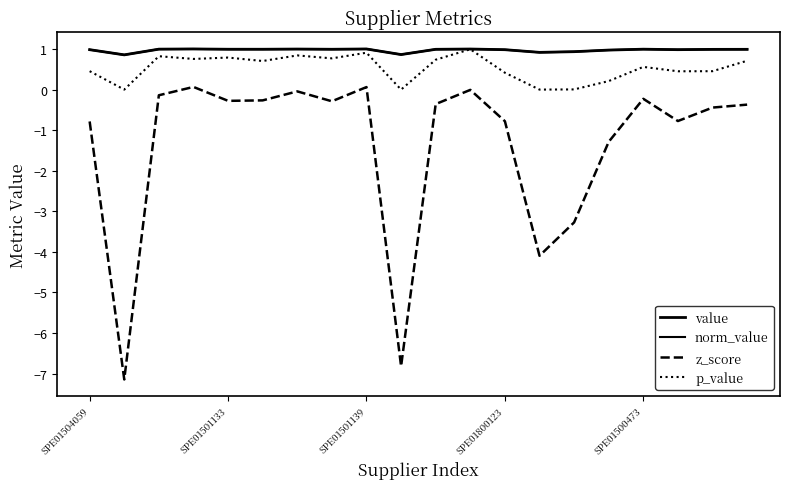

What is the lowest value of the norm_value series?

0.9